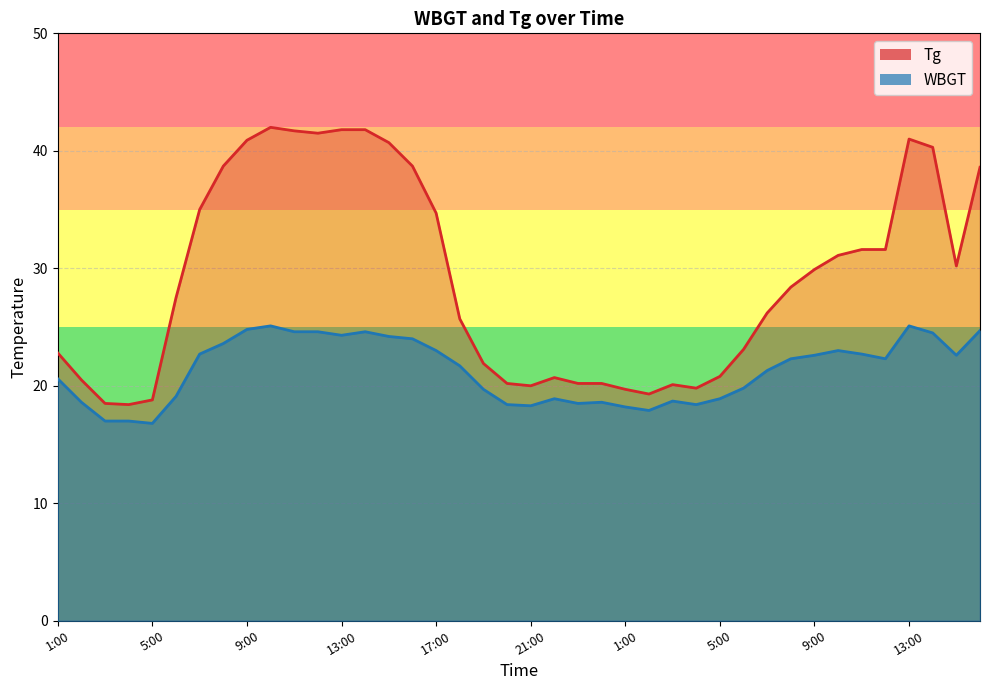

At which label does Tg reach its peak?

10:00